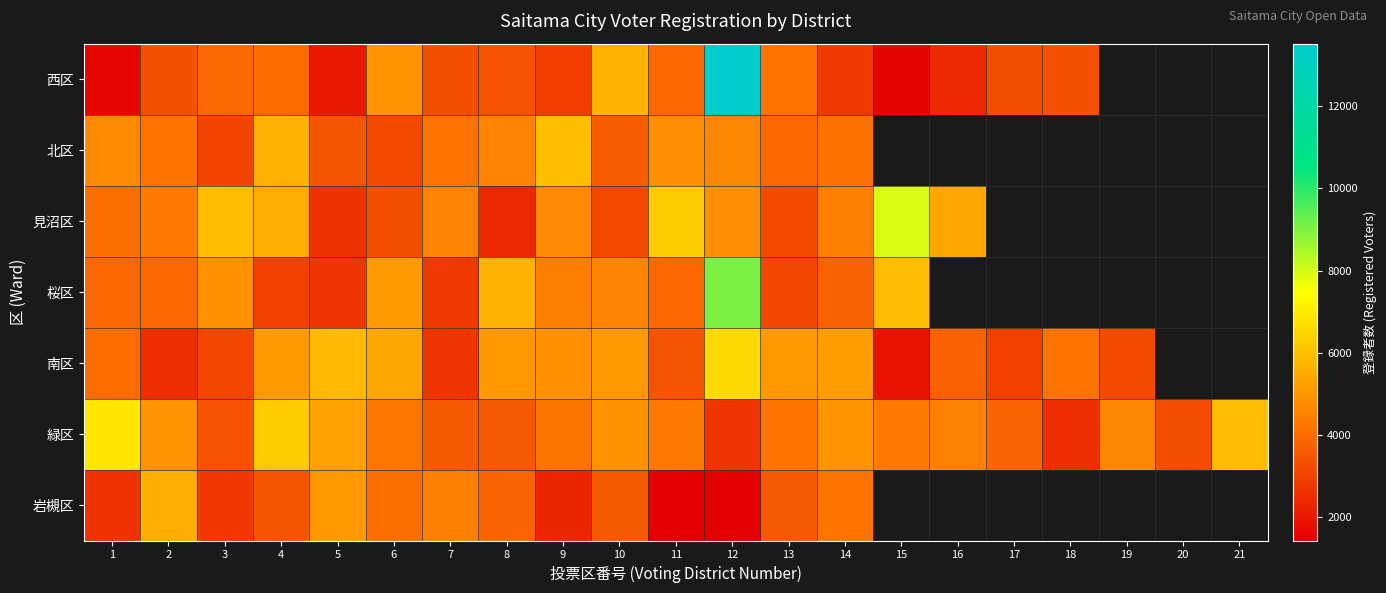

Which series has the largest total across all categories?

緑区